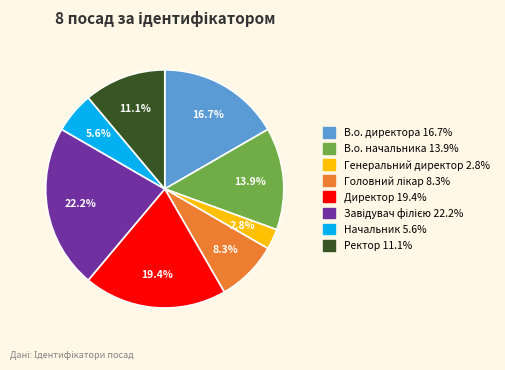

Do Ректор and Директор together represent more than half of the pie?

No